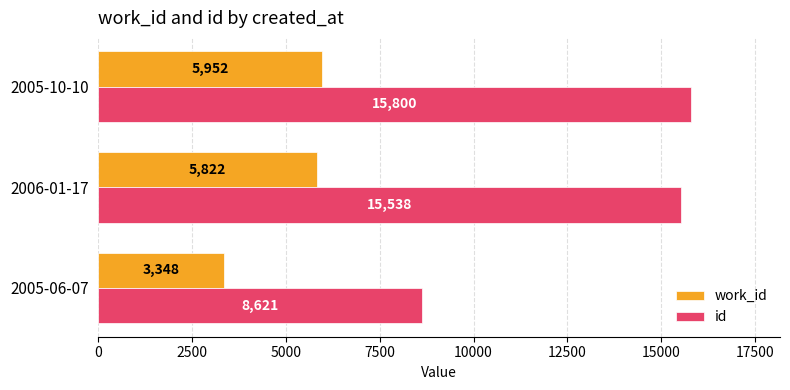

Which series has the widest spread of values?

id